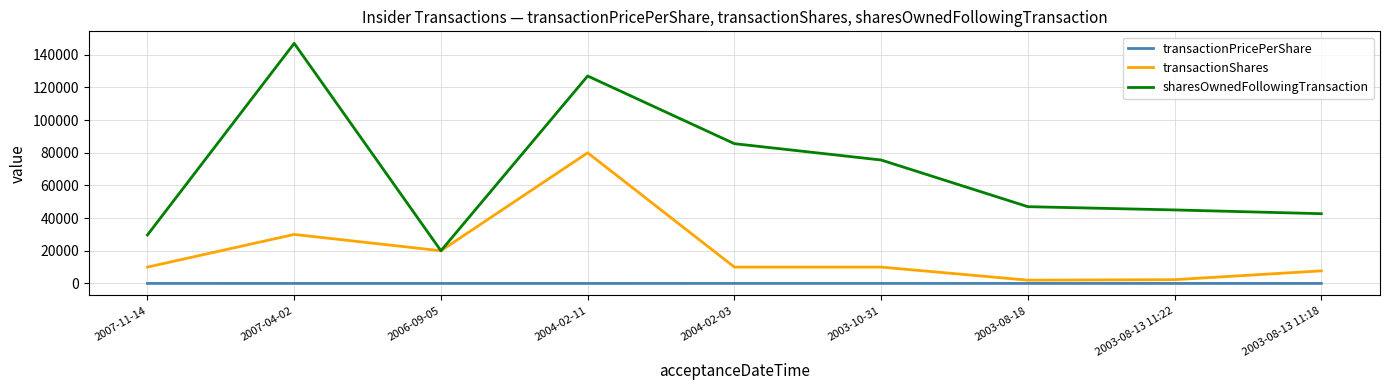

How many series are shown in this chart?

3